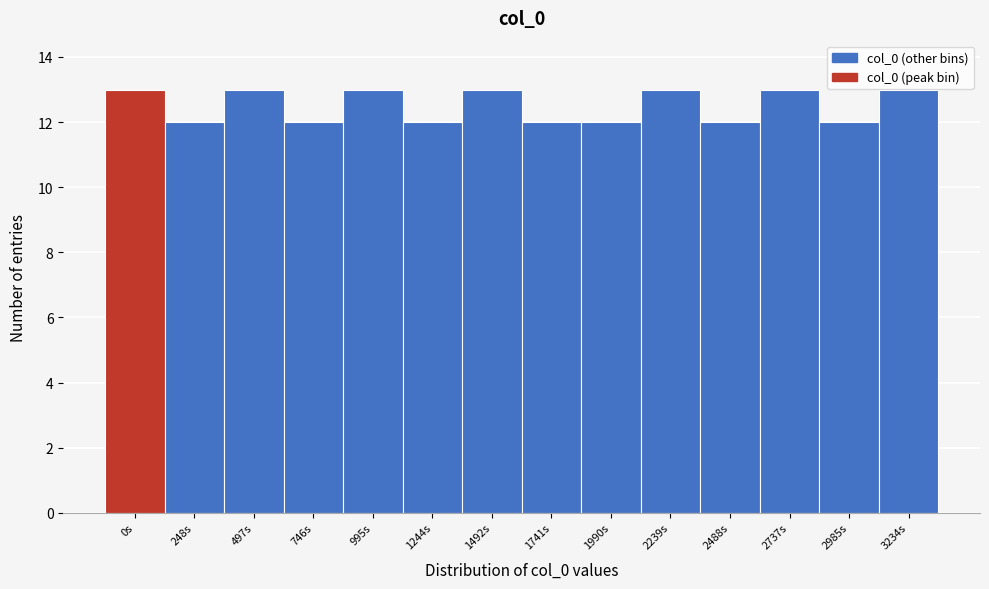

Reading left to right, what are all the values shown in this chart?

0s=13	248s=12	497s=13	746s=12	995s=13	1244s=12	1492s=13	1741s=12	1990s=12	2239s=13	2488s=12	2737s=13	2985s=12	3234s=13